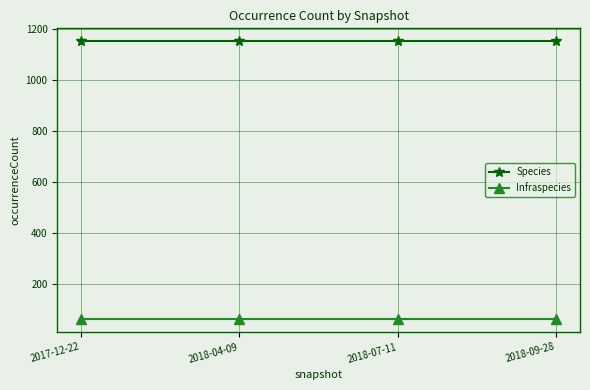

How many categories are shown in the chart?

4